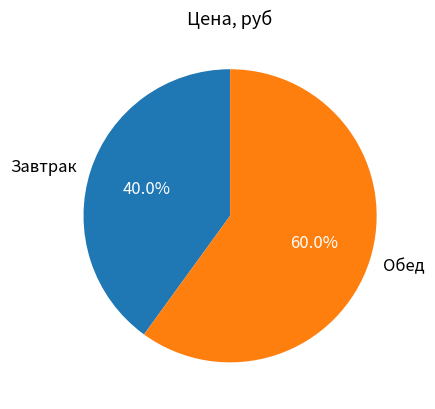

What is the ratio of the value at Обед to the value at Завтрак?

1.5